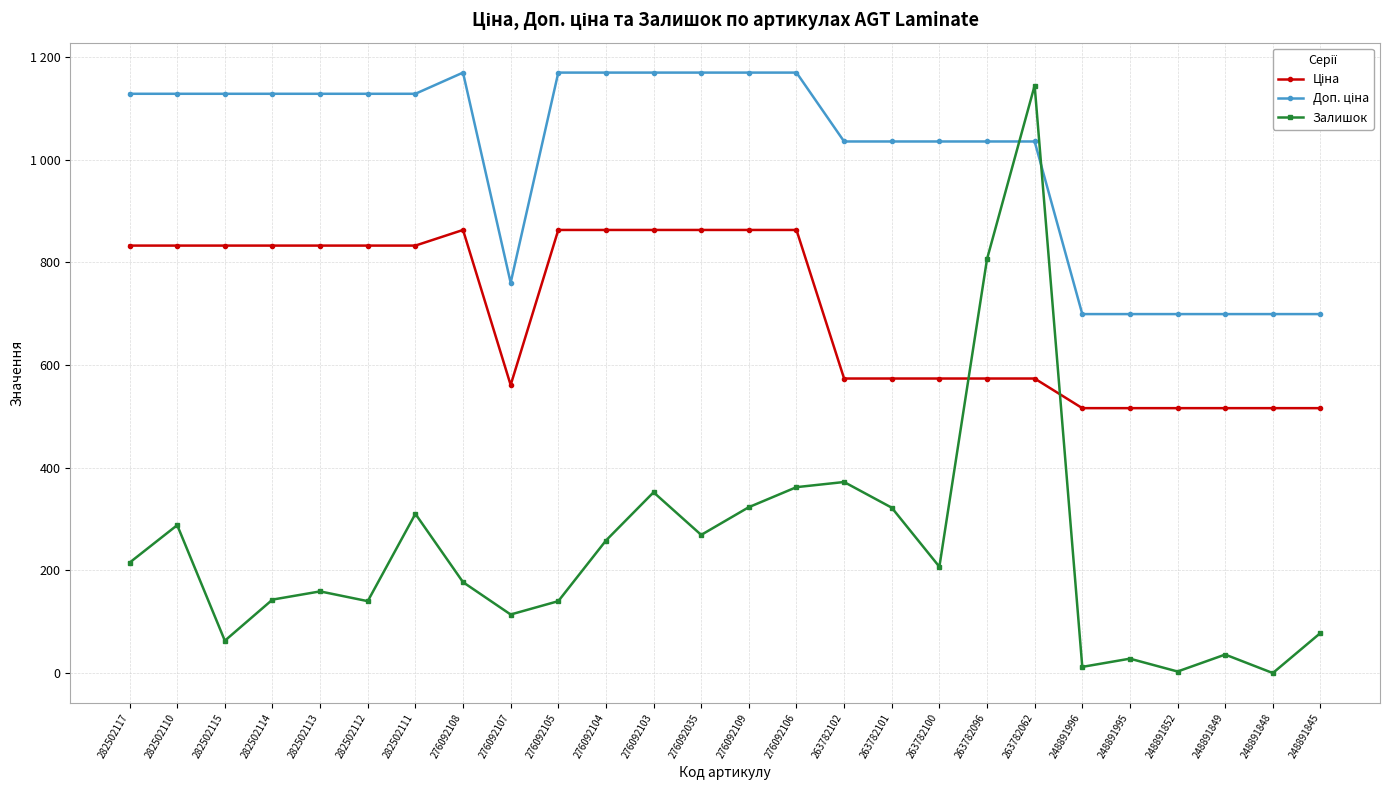

Does the chart have visible grid lines?

Yes